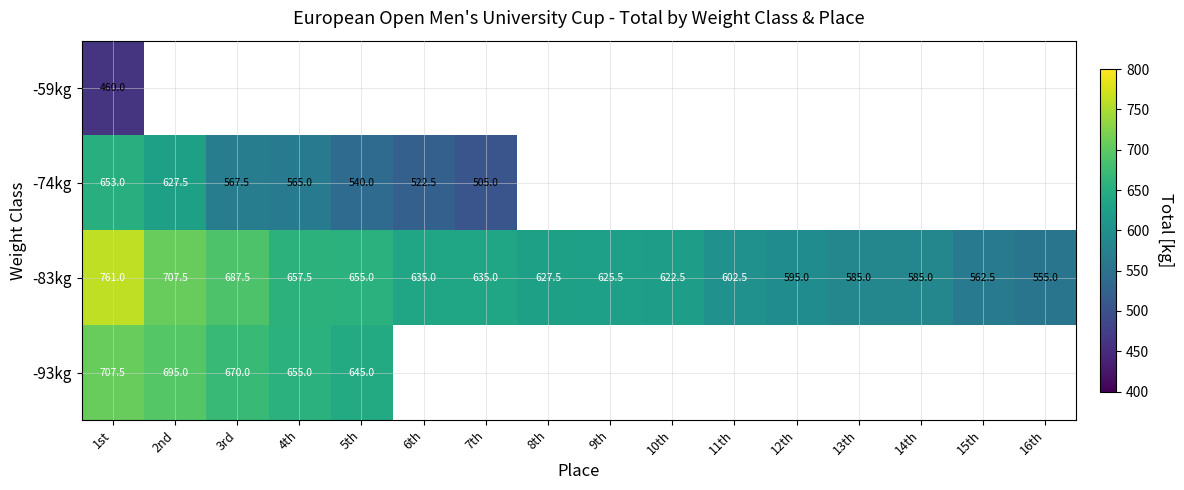

What is the sum of the -83kg values at 5th and 4th?

1312.5